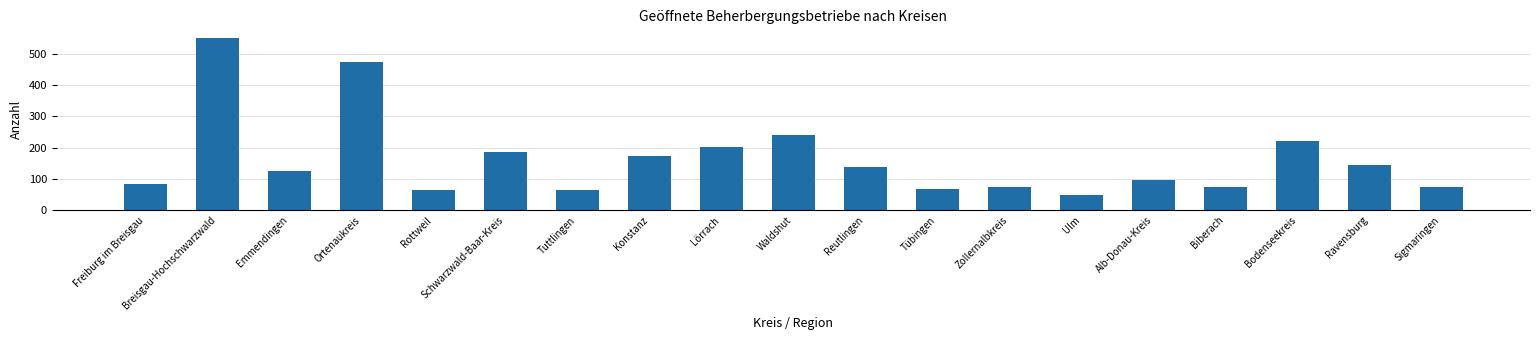

At which label is the value closest to 300?

Waldshut